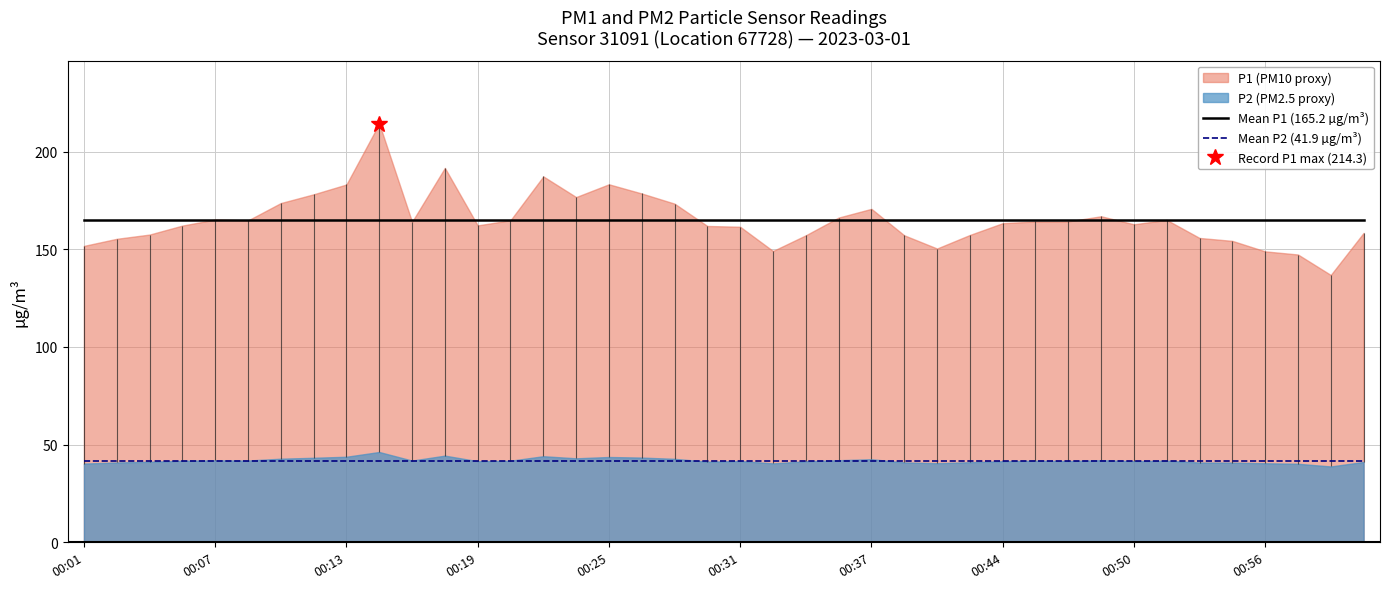

True or false: Mean P1 (165.2 µg/m³) and Mean P2 (41.9 µg/m³) cross at least once.

False